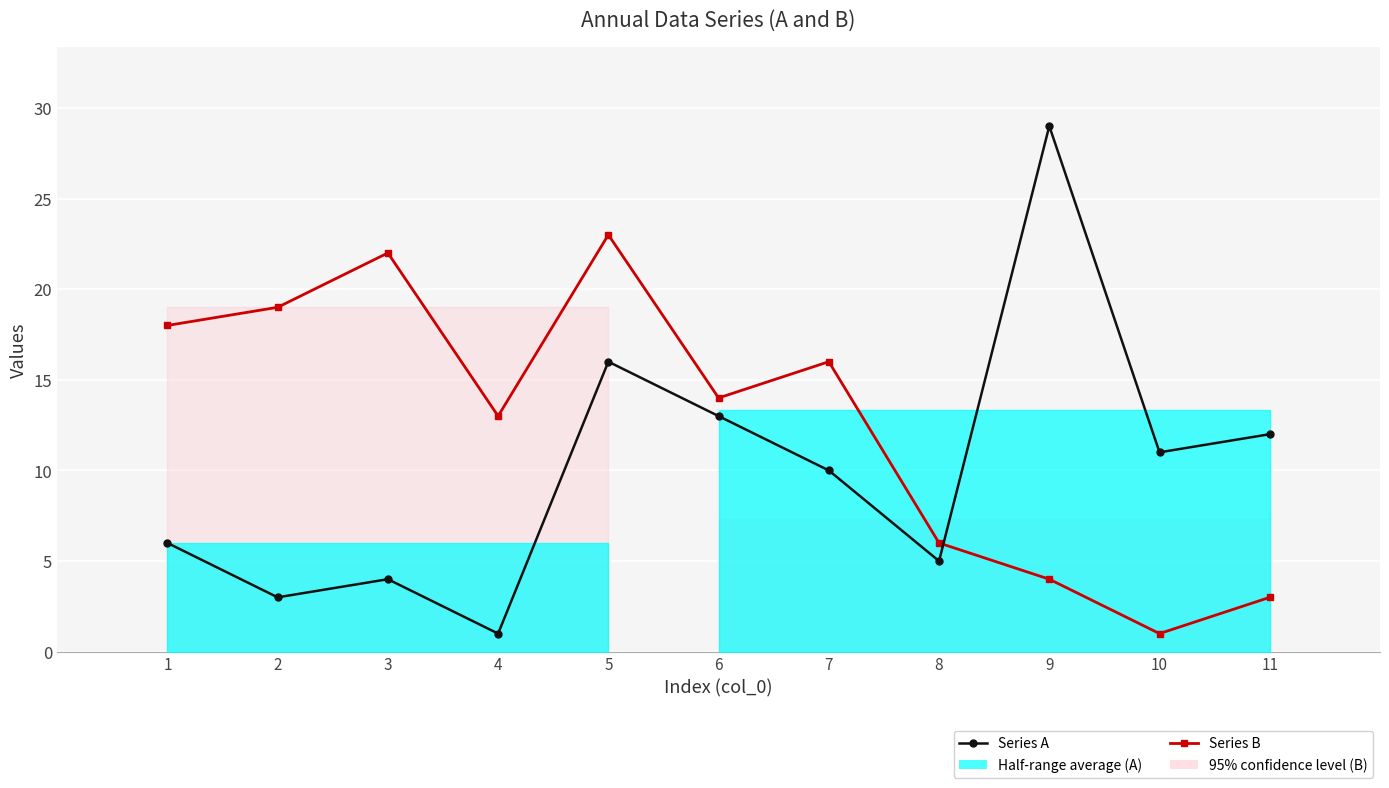

At which category does the chart reach its minimum across all series?

4